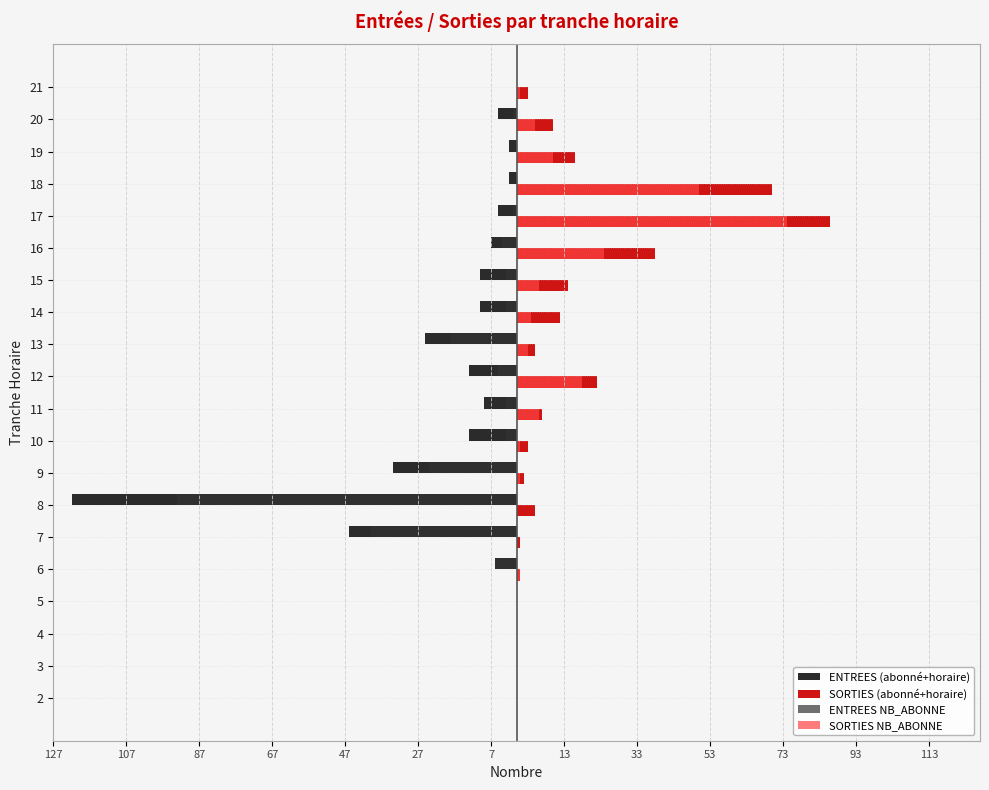

What is the value of the SORTIES (abonné+horaire) bar at the 17th from the left?

70